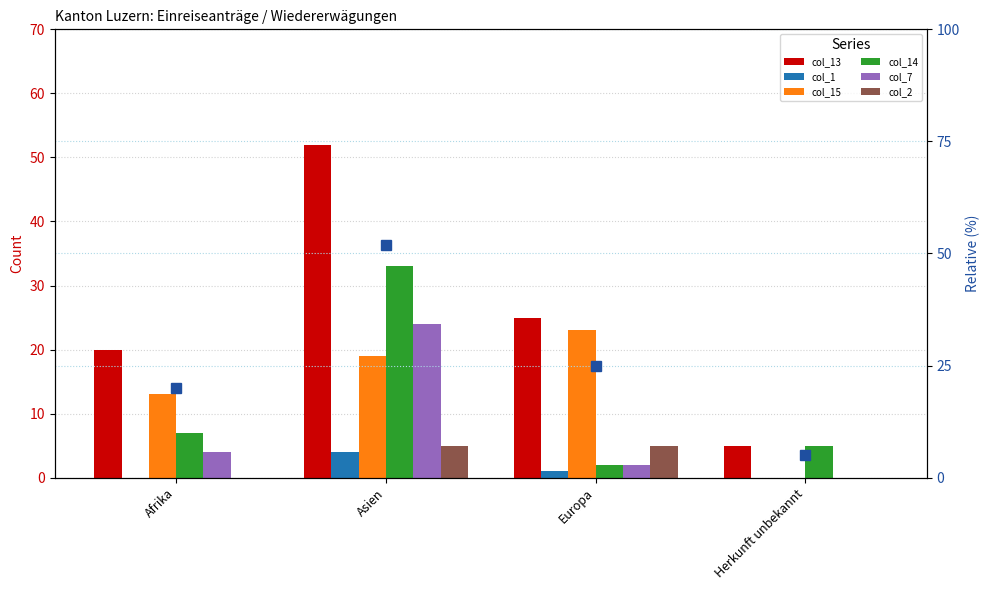

Which series has the largest total across all categories?

col_13